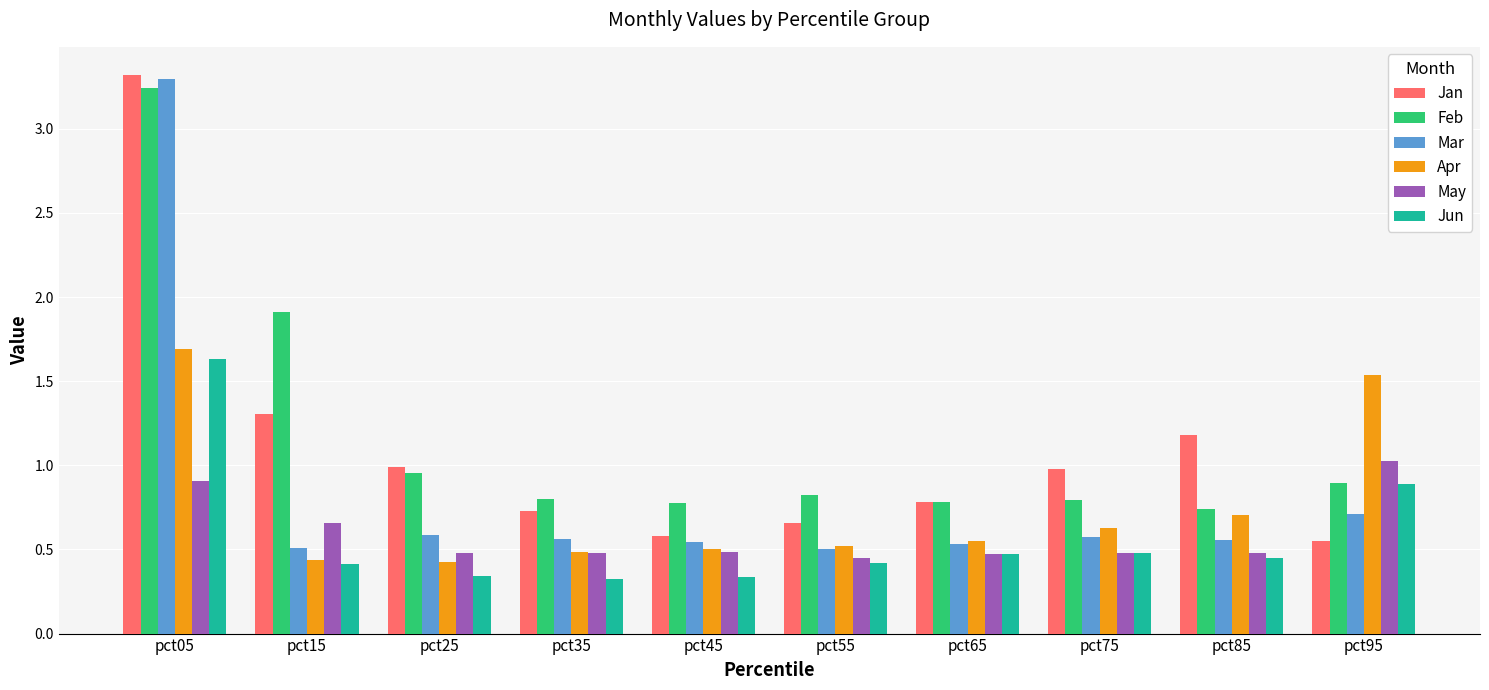

The Feb series shows 0.8 at pct35. True or false?

True